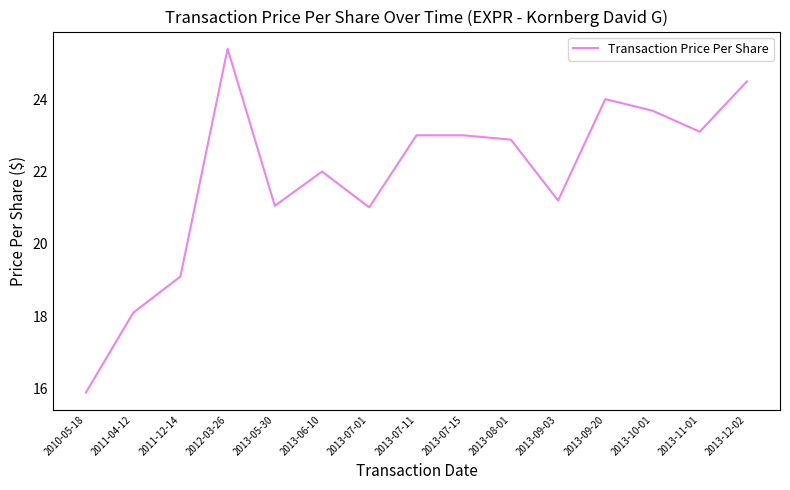

The chart shows a value of 41.1 at 2013-11-01. True or false?

False